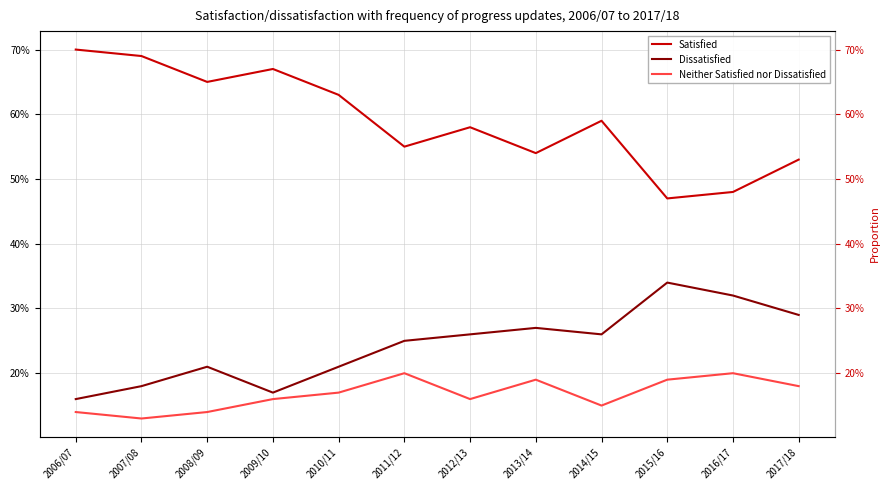

The value of Neither Satisfied nor Dissatisfied at 2008/09 is 0.1. True or false?

True